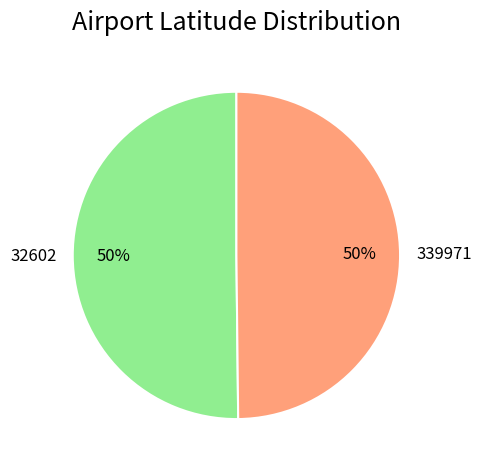

Do 32602 and 339971 together represent more than half of the pie?

Yes